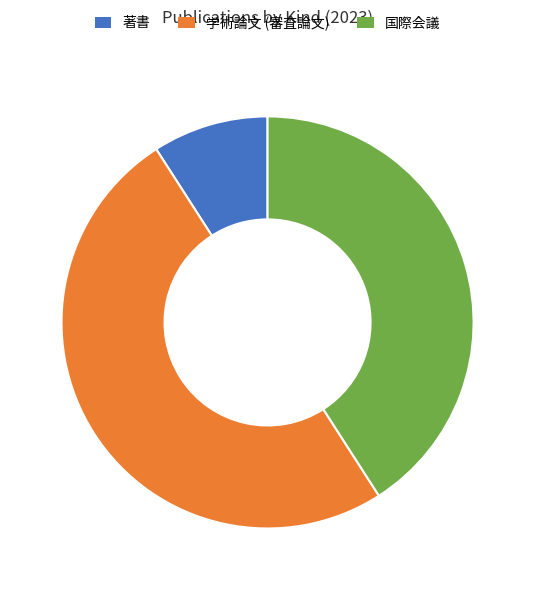

Rank the categories by value from highest to lowest.

学術論文 (審査論文), 国際会議, 著書